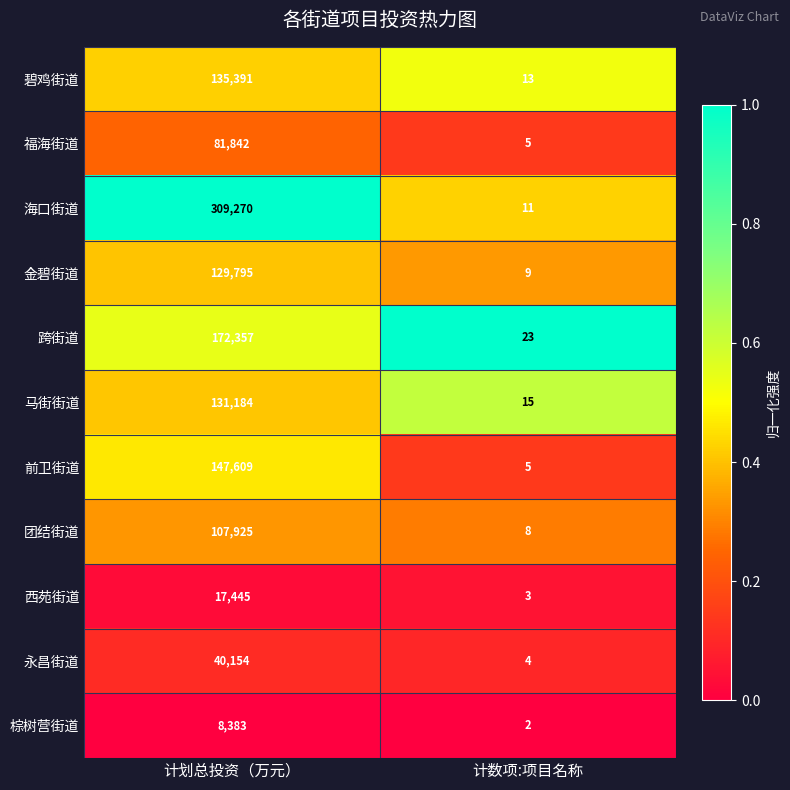

Reading left to right, extract all data points from this chart.

碧鸡街道: 计划总投资（万元）=135391	计数项:项目名称=13
福海街道: 计划总投资（万元）=81842	计数项:项目名称=5
海口街道: 计划总投资（万元）=309270	计数项:项目名称=11
金碧街道: 计划总投资（万元）=129795	计数项:项目名称=9
跨街道: 计划总投资（万元）=172357	计数项:项目名称=23
马街街道: 计划总投资（万元）=131184	计数项:项目名称=15
前卫街道: 计划总投资（万元）=147609	计数项:项目名称=5
团结街道: 计划总投资（万元）=107925	计数项:项目名称=8
西苑街道: 计划总投资（万元）=17445	计数项:项目名称=3
永昌街道: 计划总投资（万元）=40154	计数项:项目名称=4
棕树营街道: 计划总投资（万元）=8383	计数项:项目名称=2